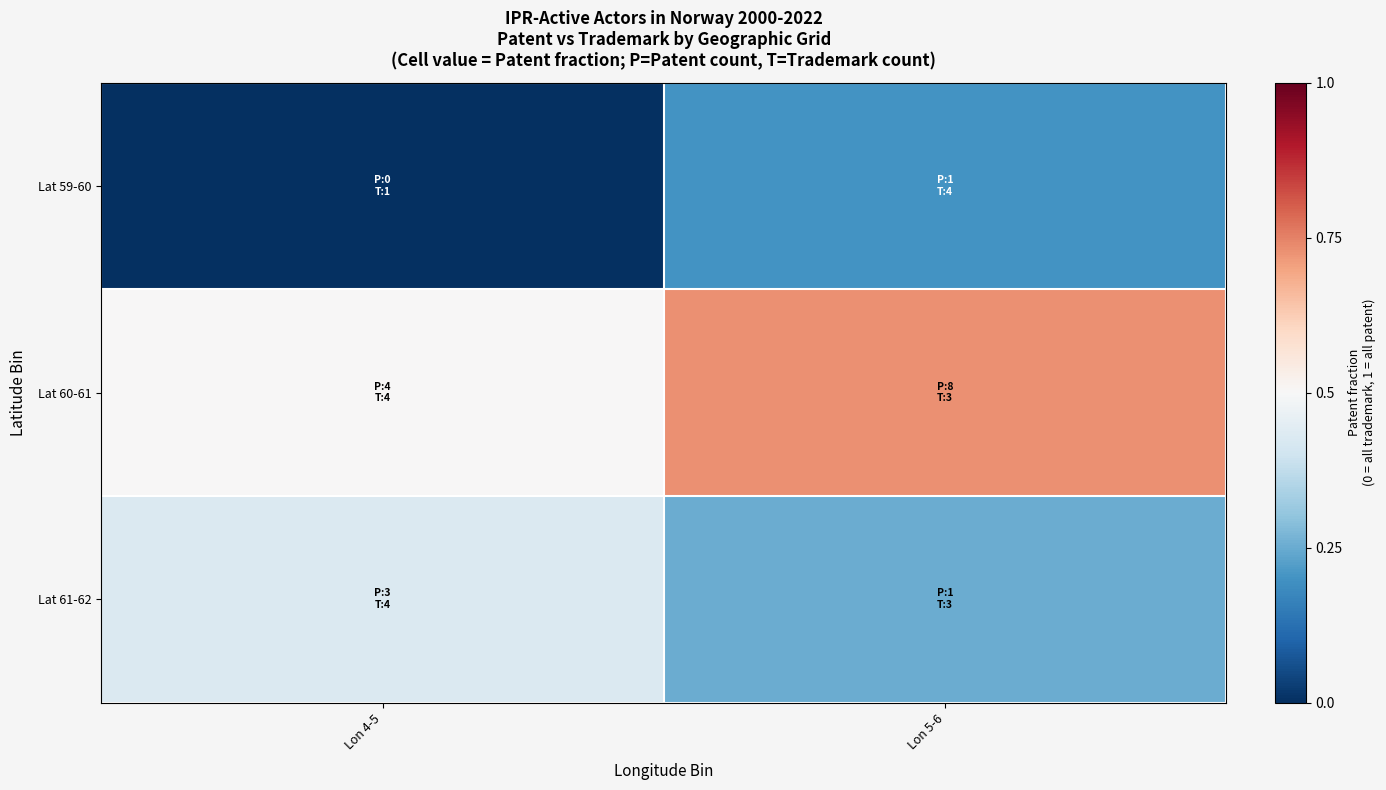

Between Lon 4-5 and Lon 5-6, which is larger?

Lon 5-6